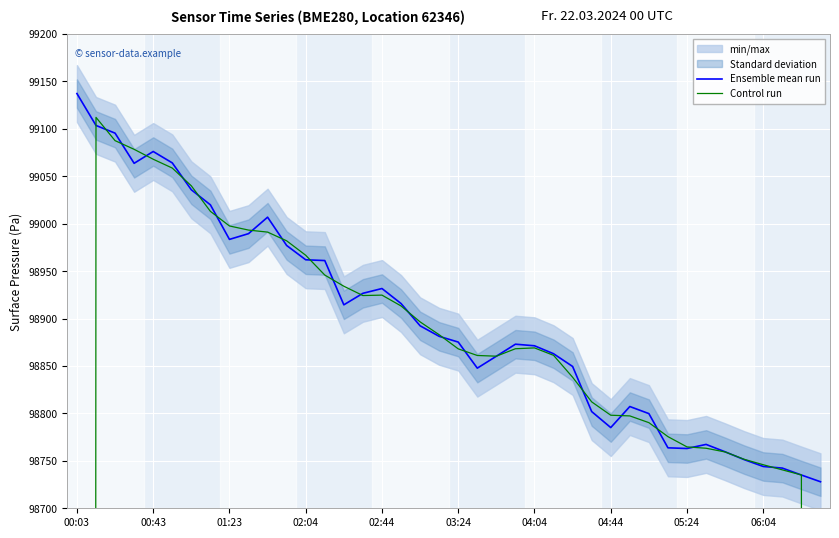

At which category does Control run reach its first local valley?

15